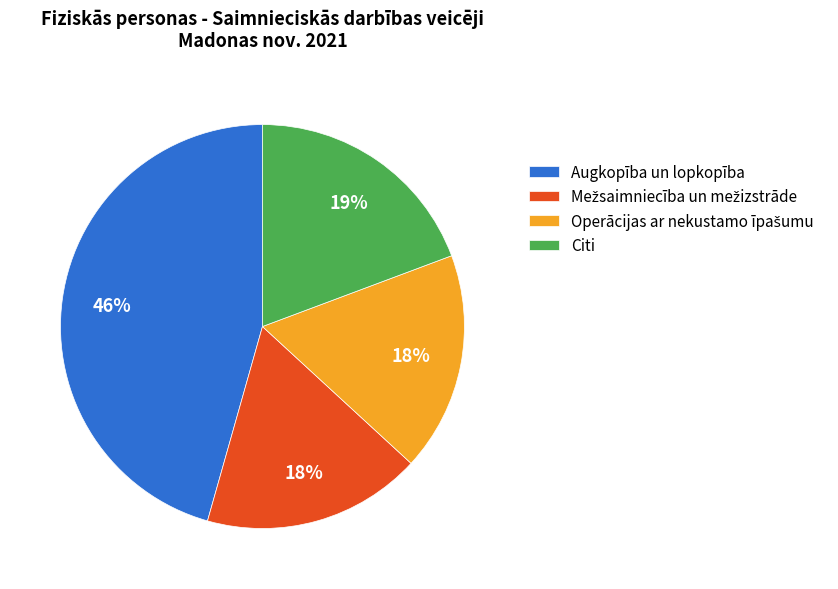

To the nearest percent, what is the average slice percentage?

25%